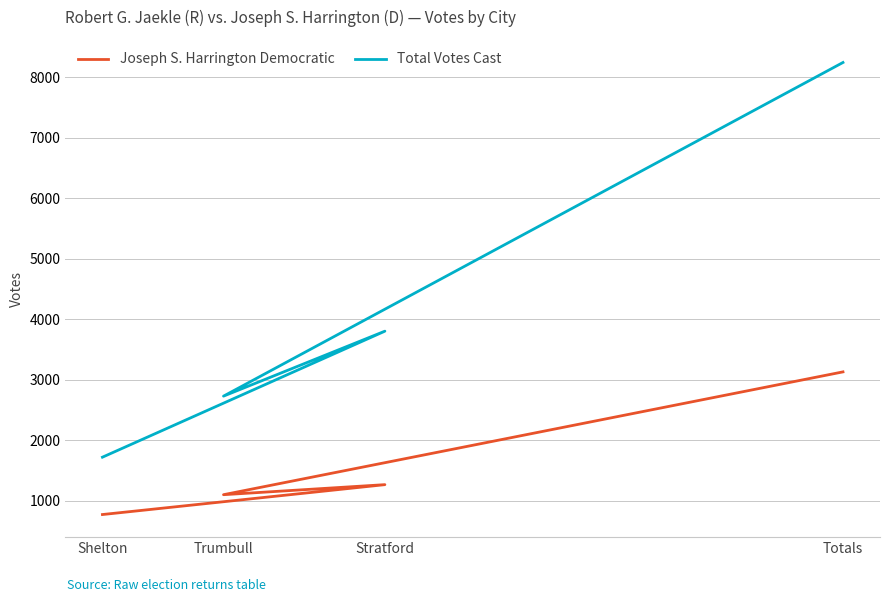

In Joseph S. Harrington Democratic, how many points are lower than both neighbors (excluding endpoints)?

1